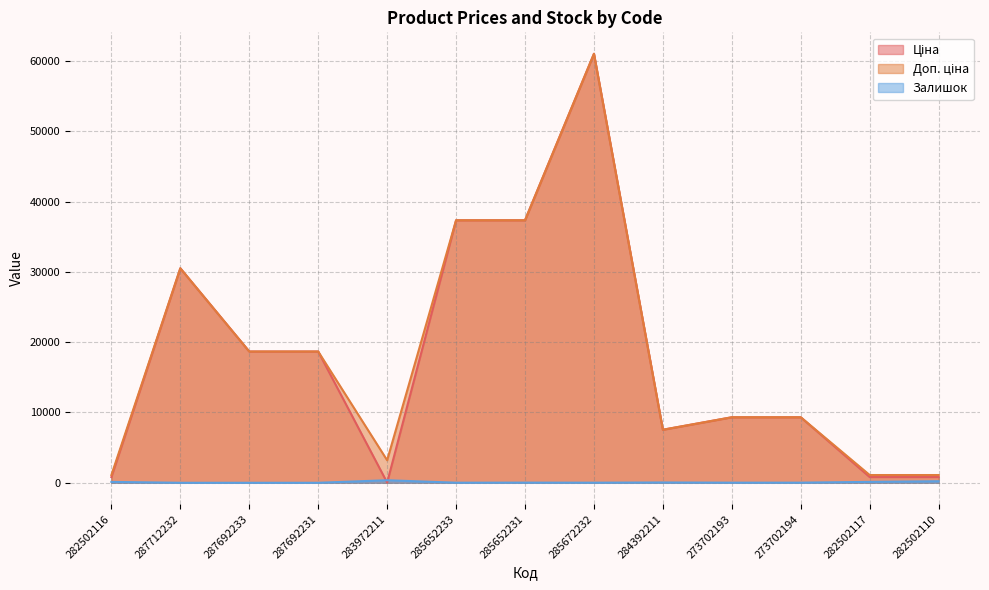

At which label does Доп. ціна first exceed 9321?

287712232